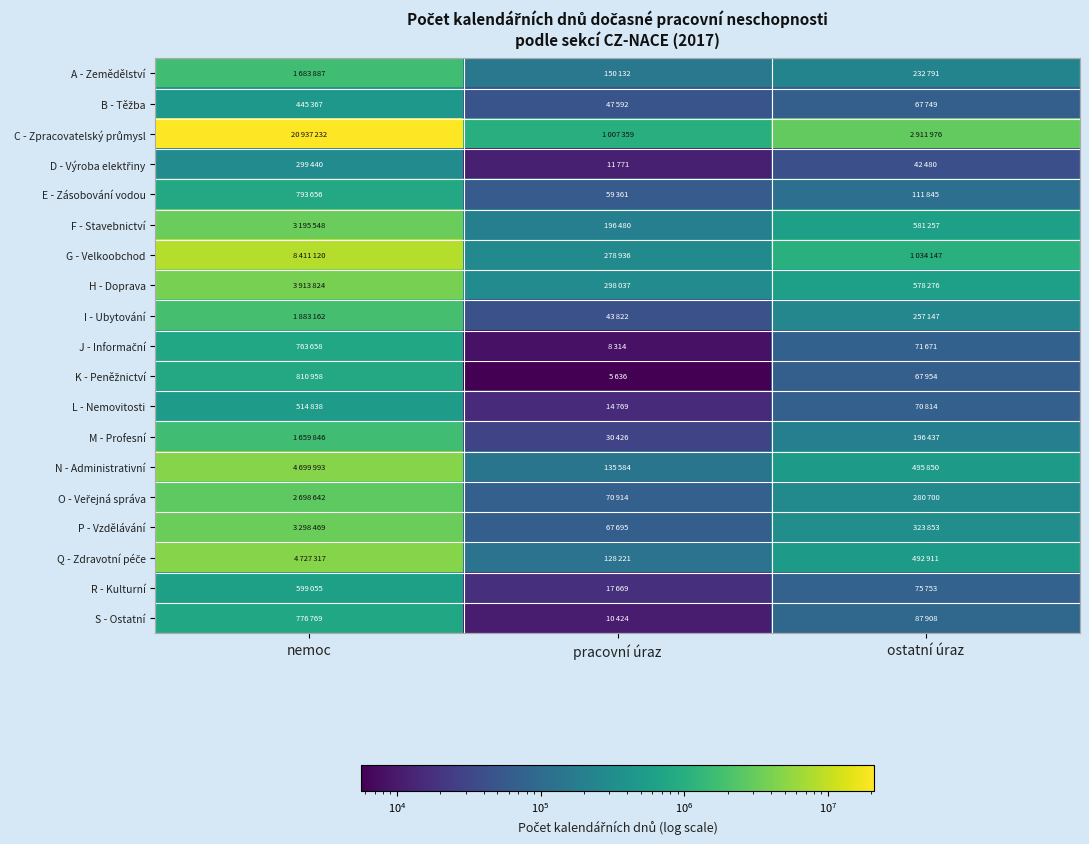

What is the smallest value displayed?

5636